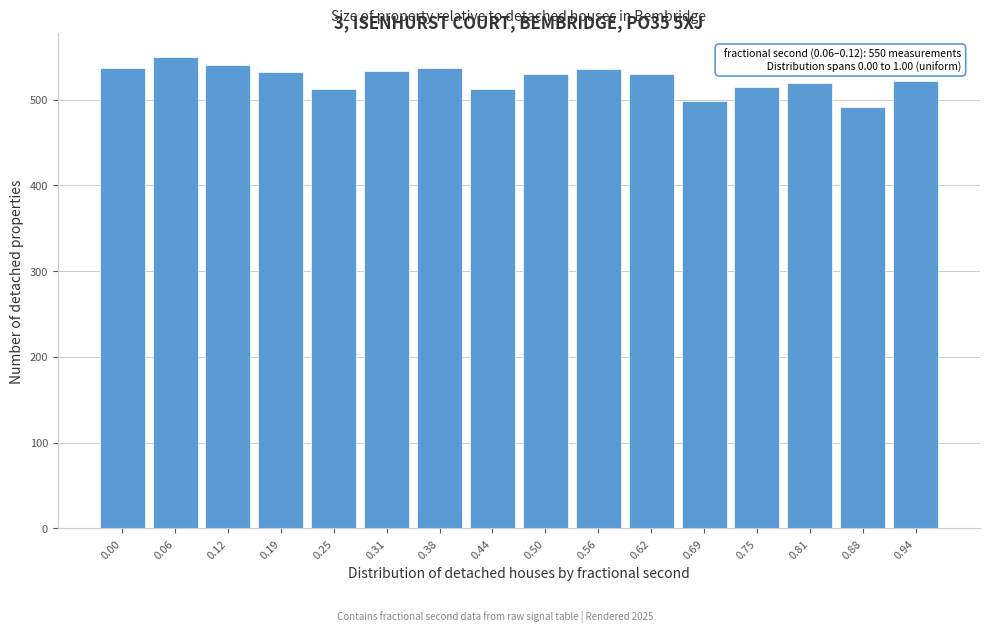

Is it true that the value at 0.69 is 198?

False